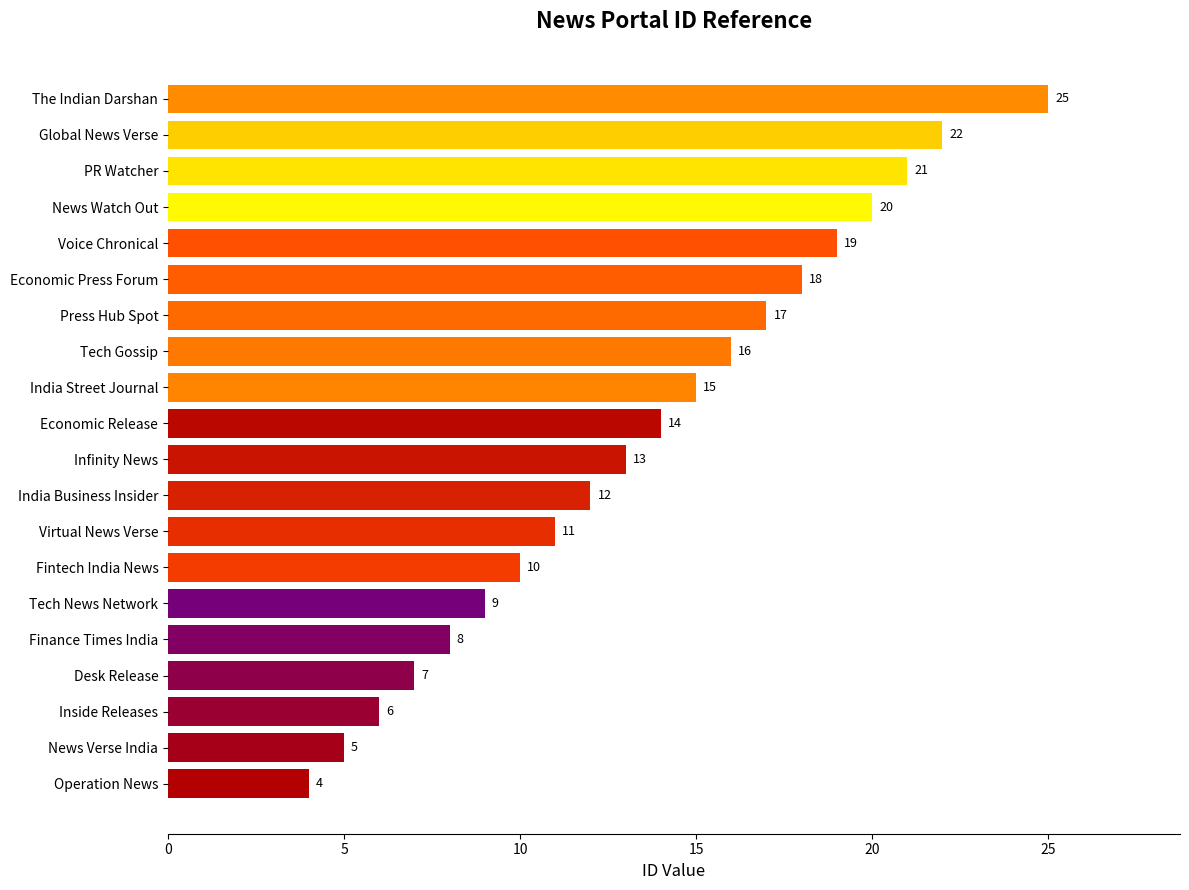

What is the sum of all values?

272